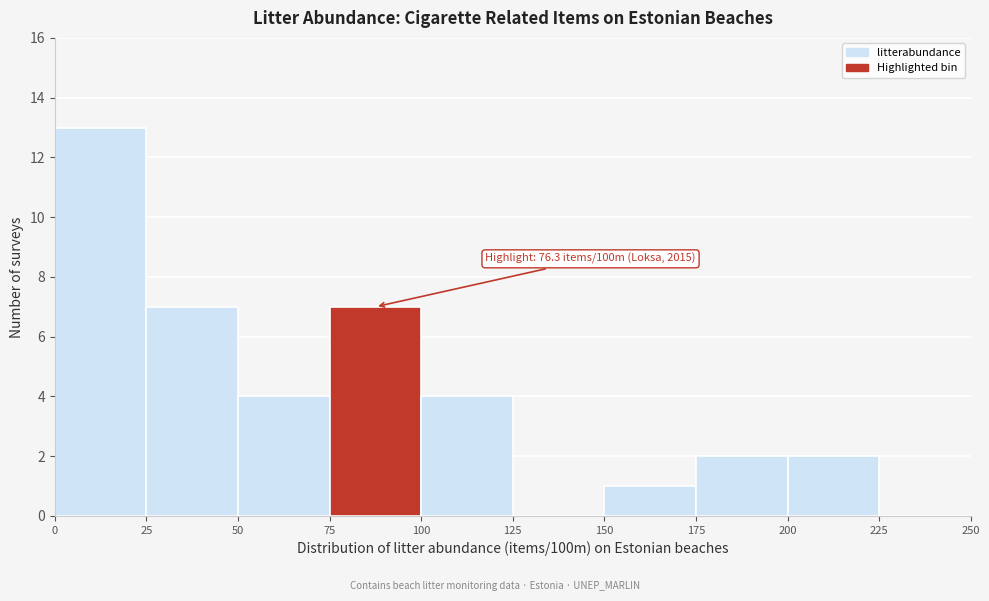

Which range on the x-axis has the tallest bar?

0 to 25